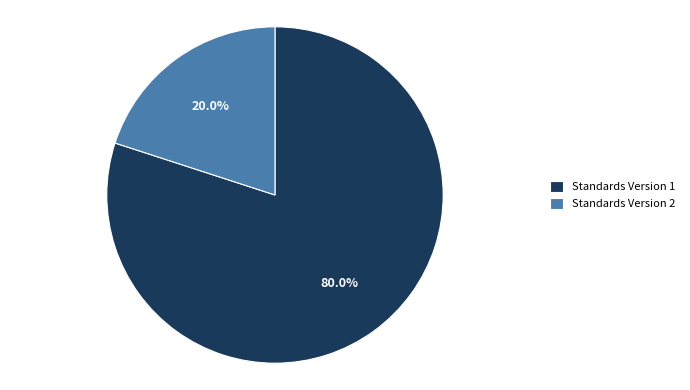

Between Standards Version 2 and Standards Version 1, which is larger?

Standards Version 1